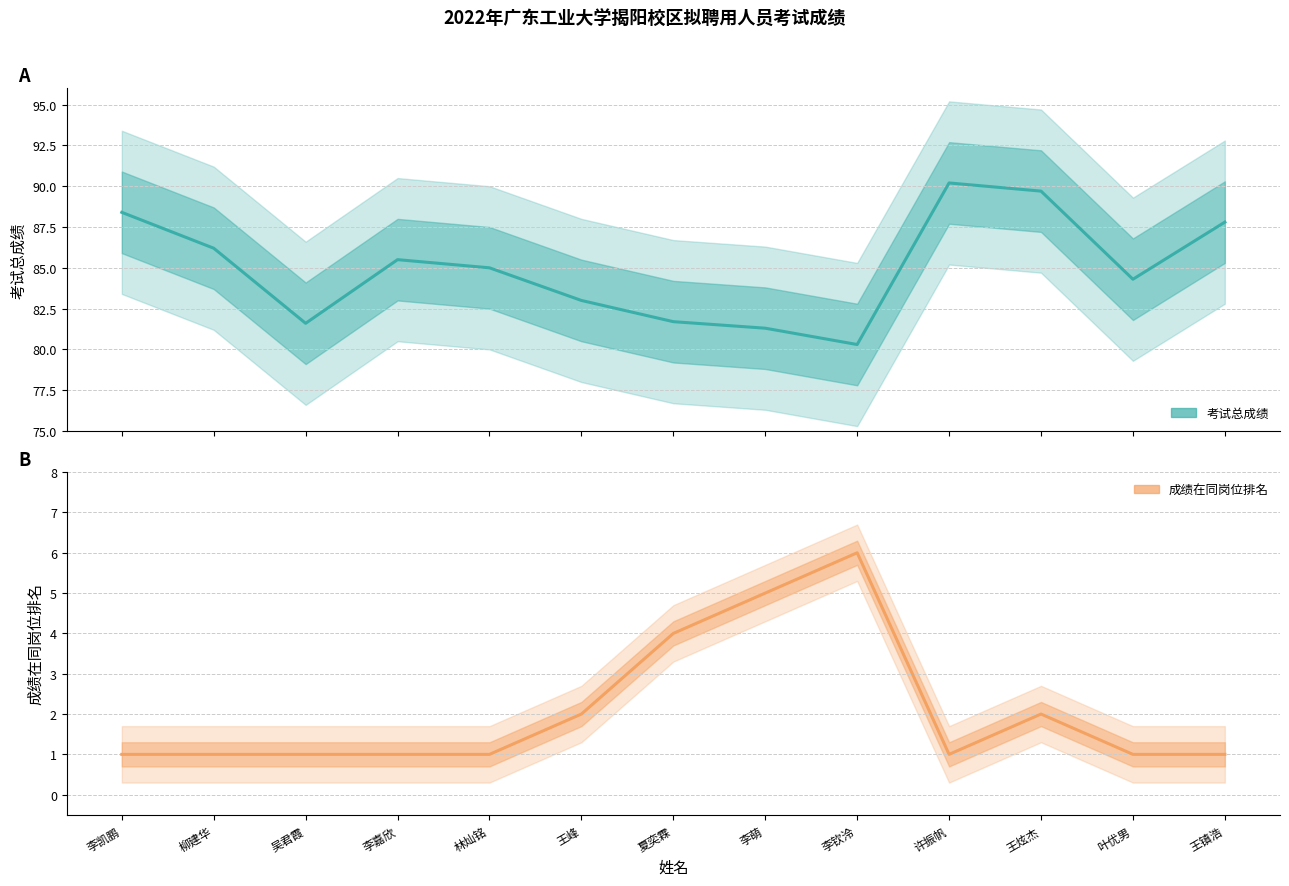

Rank the series at 许振帆 from lowest to highest value.

成绩在同岗位排名 (Estimate), 考试总成绩 (Estimate)